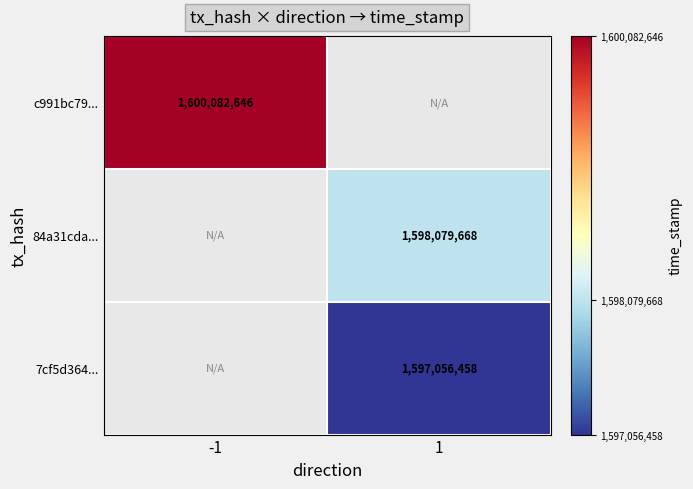

The value of c991bc79... at -1 is 2872050463.7. True or false?

False